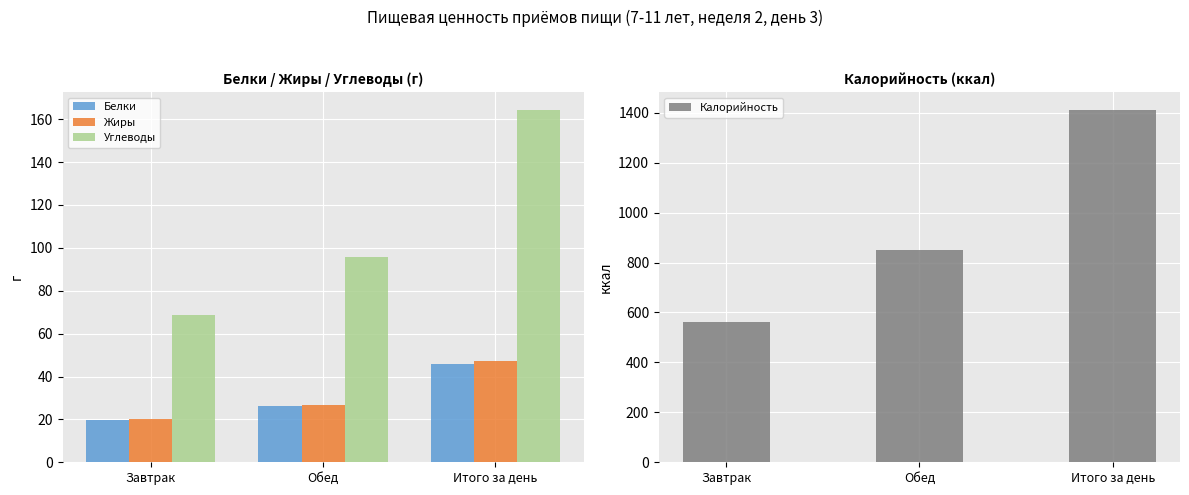

Where is Калорийность nearest to the value 987?

Обед